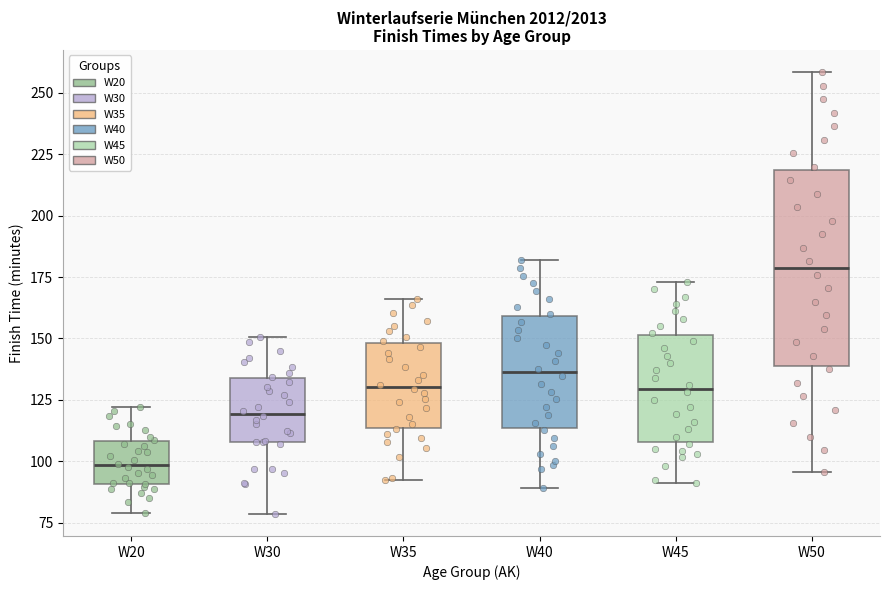

Reading left to right, transcribe this box plot: for each box, give where its median line is, the range the box spans, and where its two whiskers end, as read against the y-axis. The values are not printed on the chart, so give them approximately, as read against the axis.

W20: median 100, box 90 to 110, whiskers 80 to 120
W30: median 120, box 110 to 135, whiskers 80 to 150
W35: median 130, box 115 to 150, whiskers 90 to 165
W40: median 135, box 115 to 160, whiskers 90 to 180
W45: median 130, box 110 to 150, whiskers 90 to 175
W50: median 180, box 140 to 220, whiskers 95 to 260